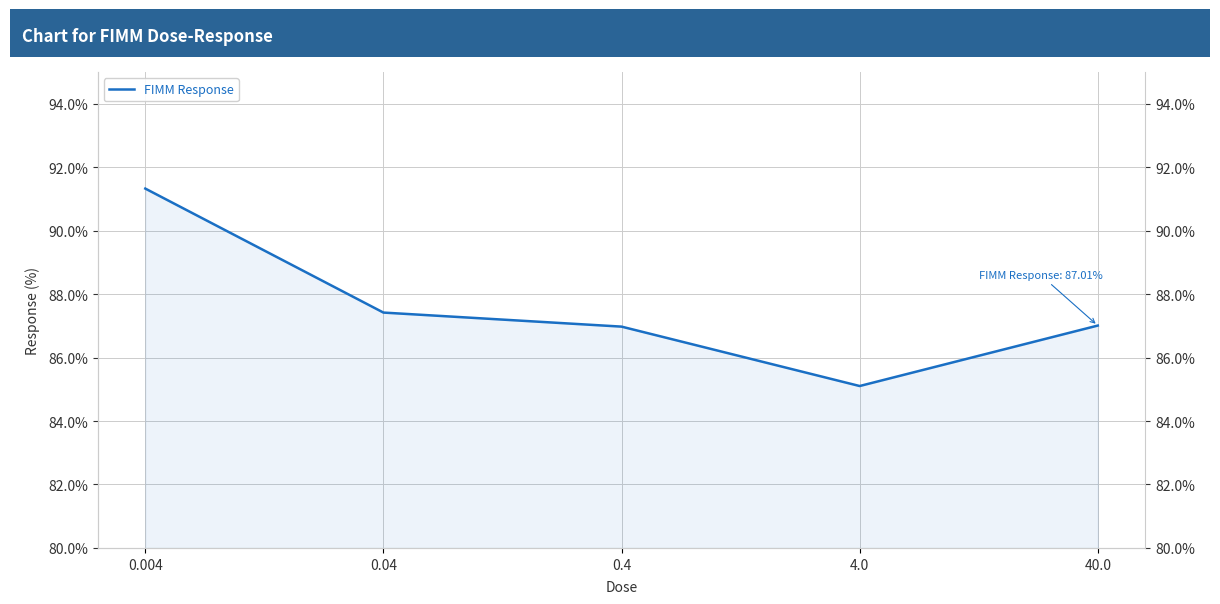

What is the label of the 2nd point from the right?

4.0